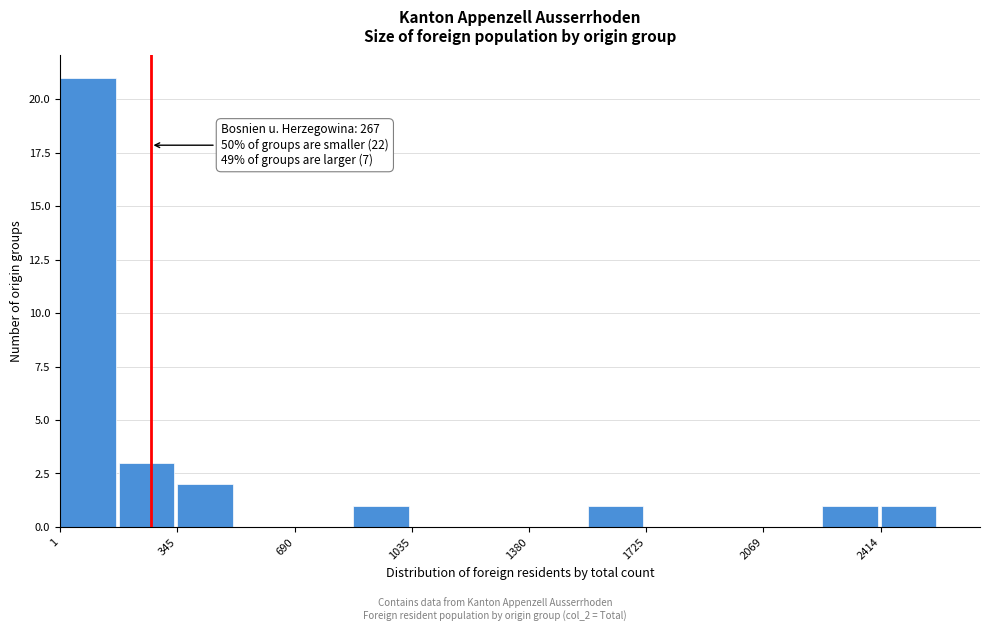

Around what value on the x-axis is the tallest bar? Give the approximate position of its centre, as read against the axis.

100